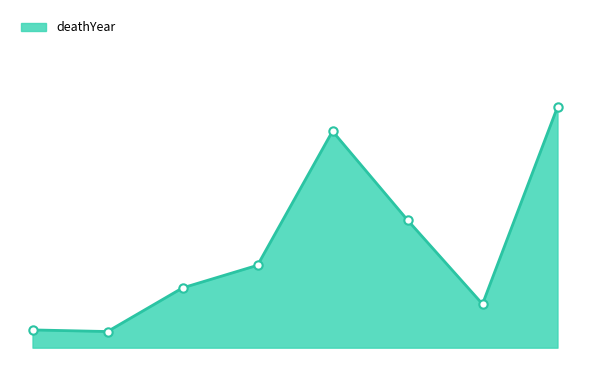

Rank the categories by value from highest to lowest.

Tambling_Christopher, Green_FP, Belden_Franklin, Pollard_Rebecca, Sandell_Carolina, Owen_William1813, Muhlenberg_WA, Bliss_Philip